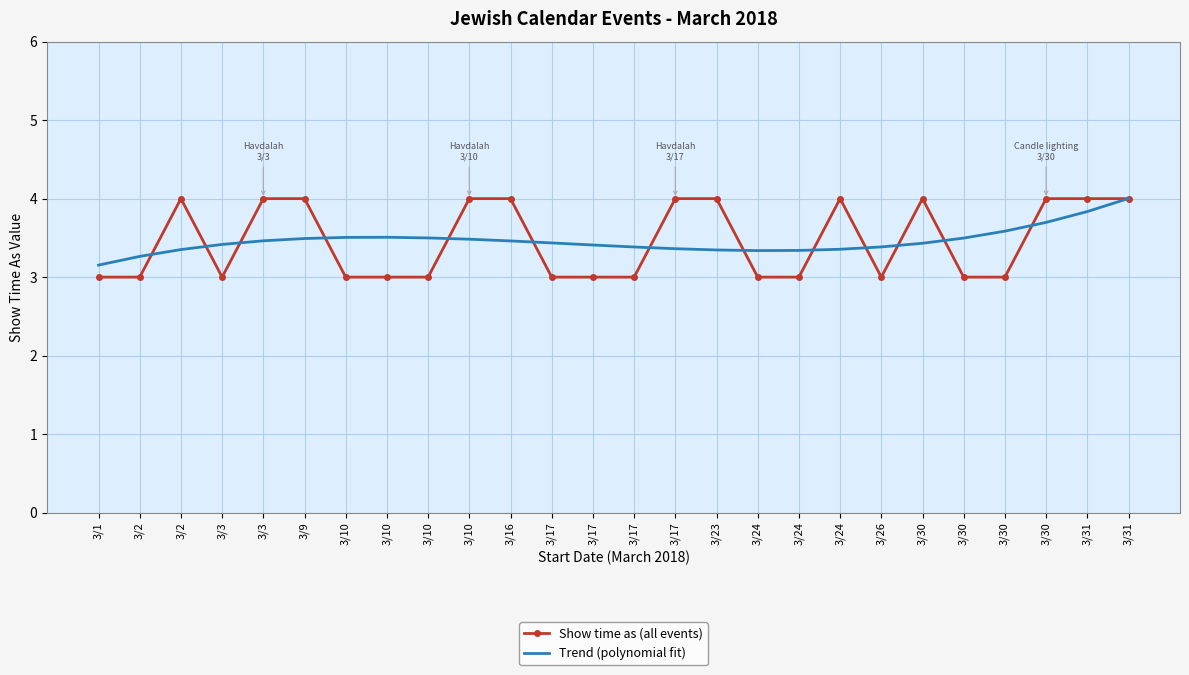

Between which two adjacent categories do Trend (polynomial fit) and Show time as (all events) first intersect?

3/2 and 3/2